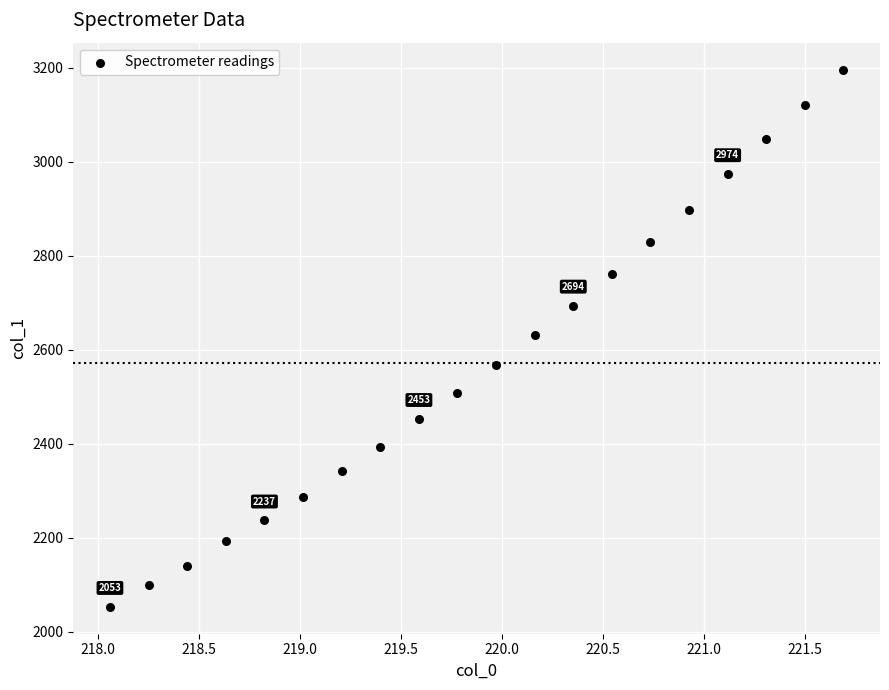

What is the range of X values (max minus min)?

3.6